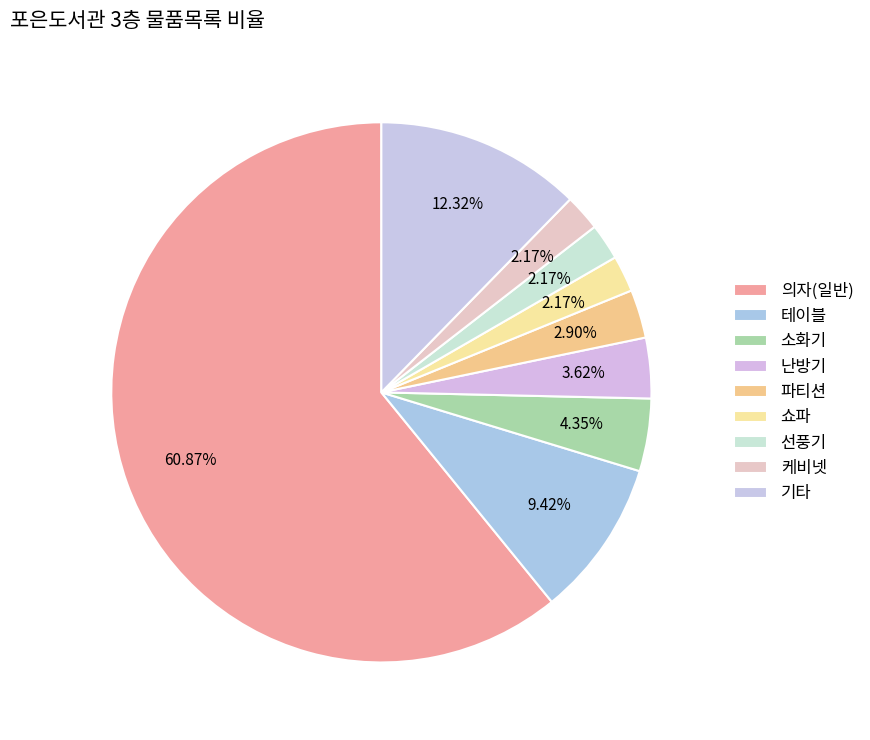

Count the number of slices in the pie.

9